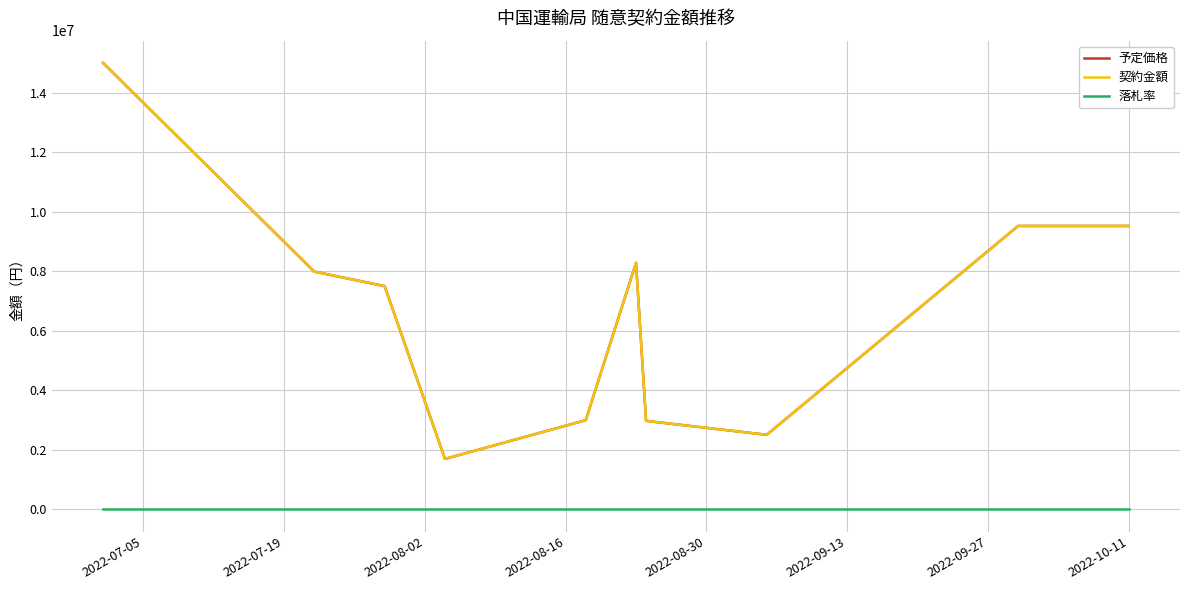

True or false: 落札率 and 予定価格 intersect in this chart.

False